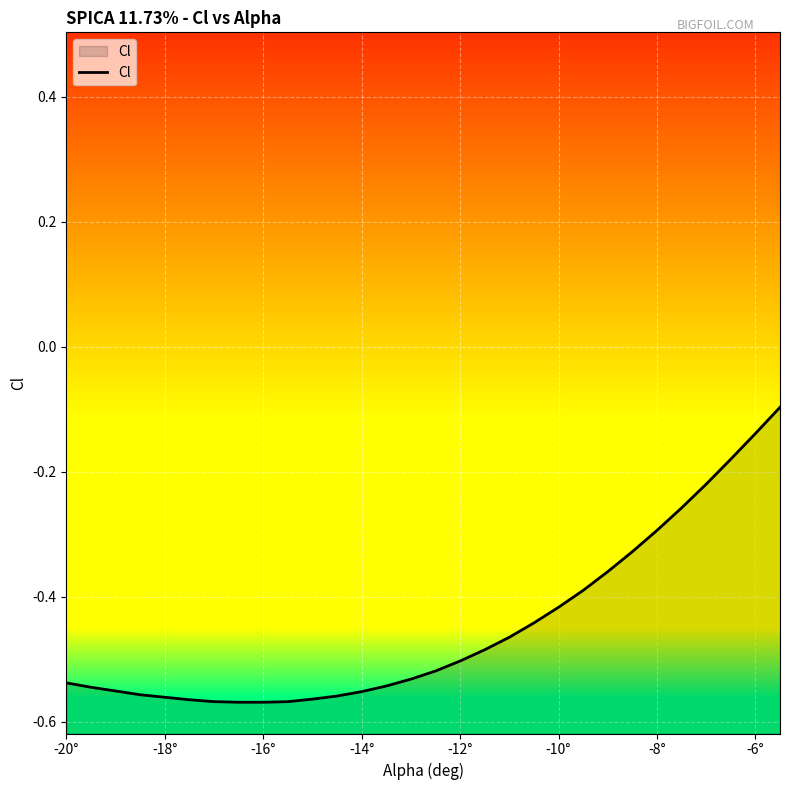

Does the chart display data point markers on the line(s)?

No